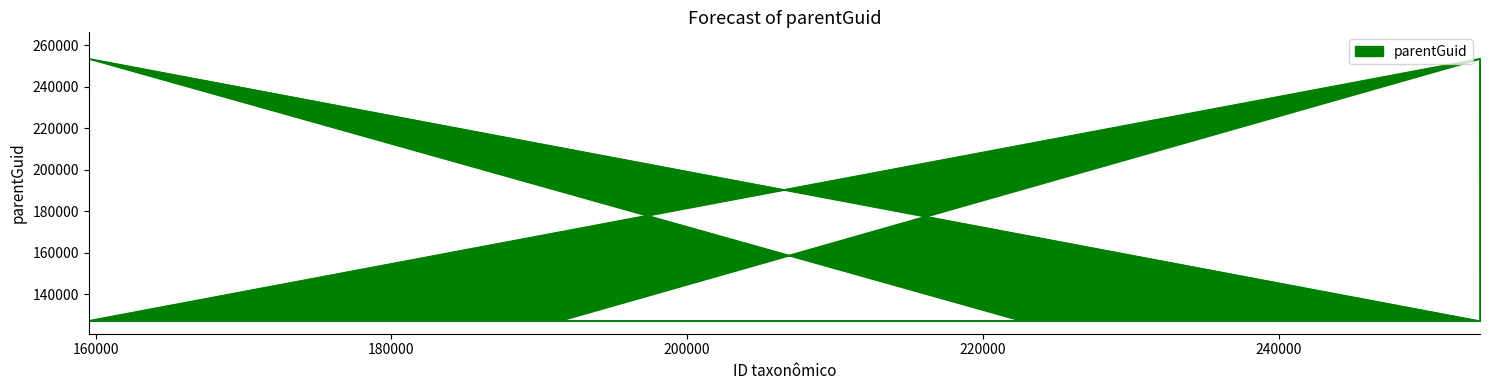

How many lines are shown in the chart?

1